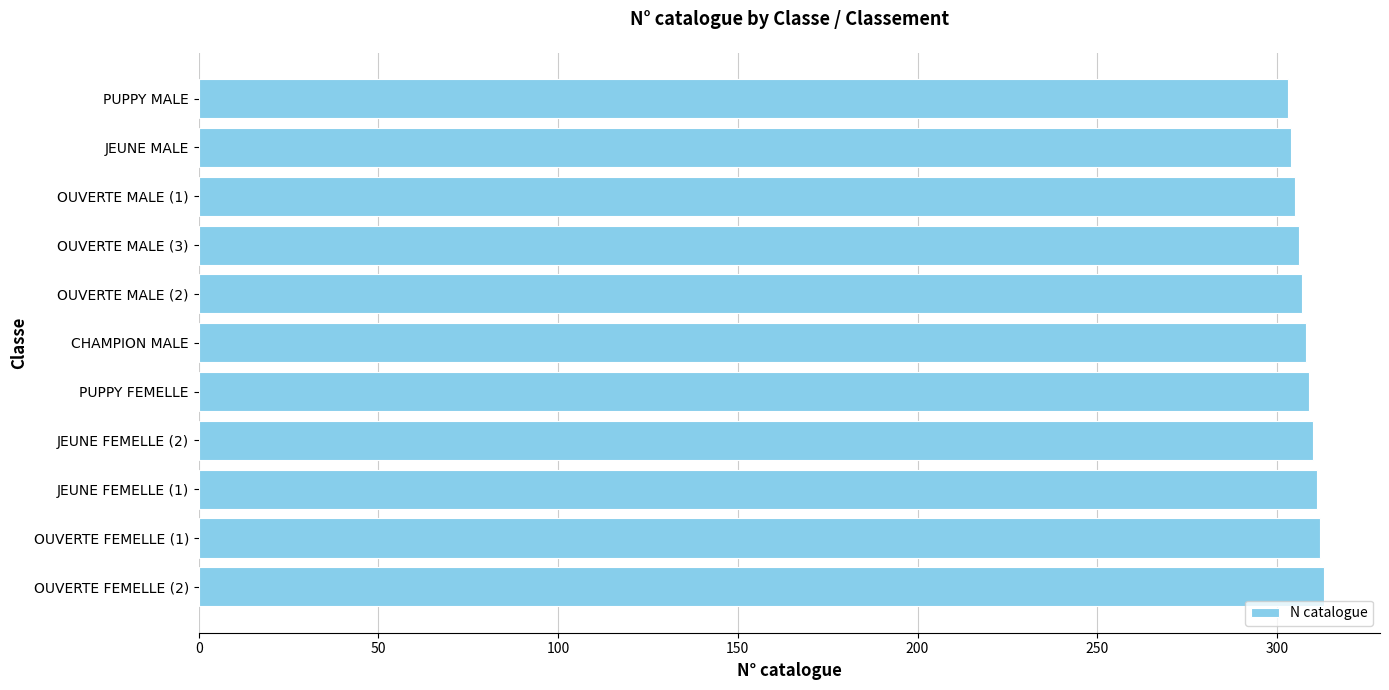

What is the average value?

308